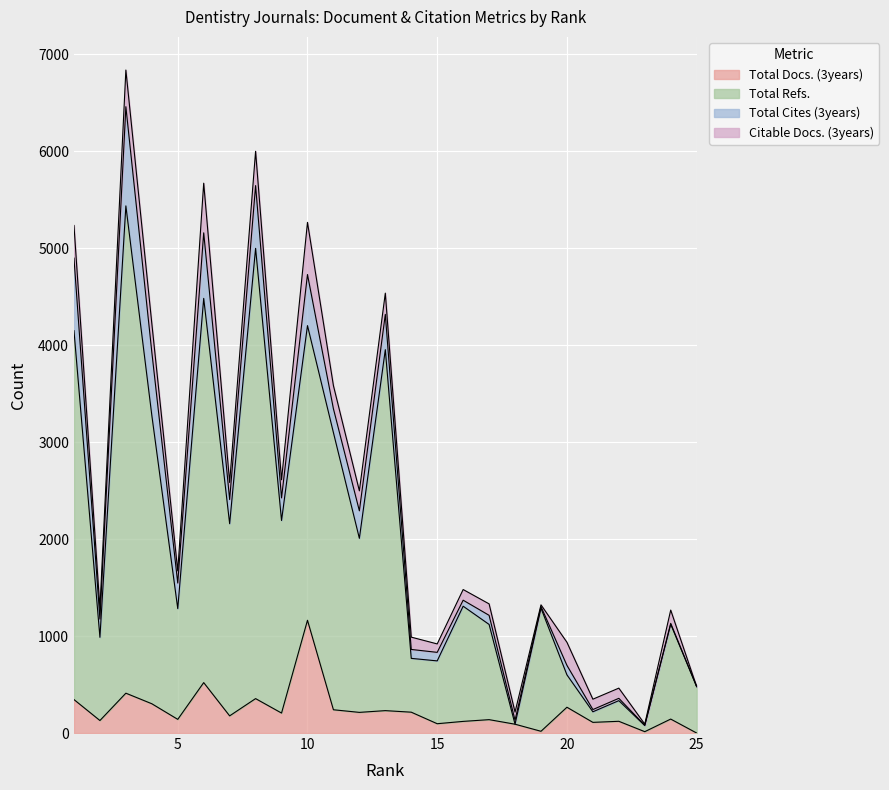

True or false: Total Docs. (3years) and Total Refs. intersect in this chart.

False